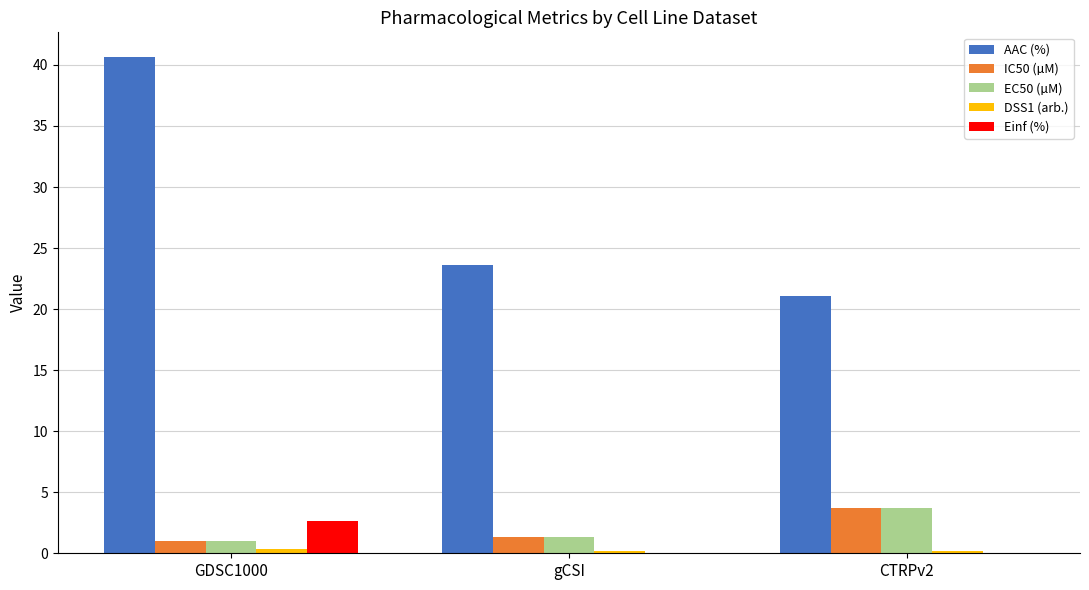

Are the bars horizontal?

No